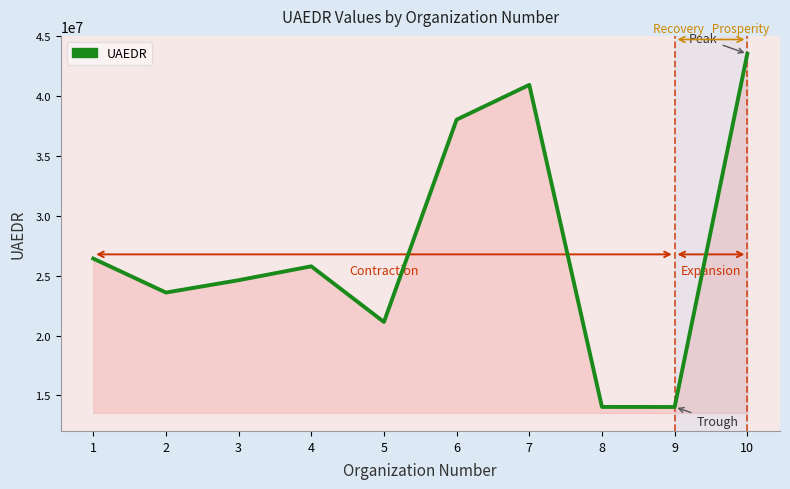

What is the difference between the values at 4 and 5?

4647980